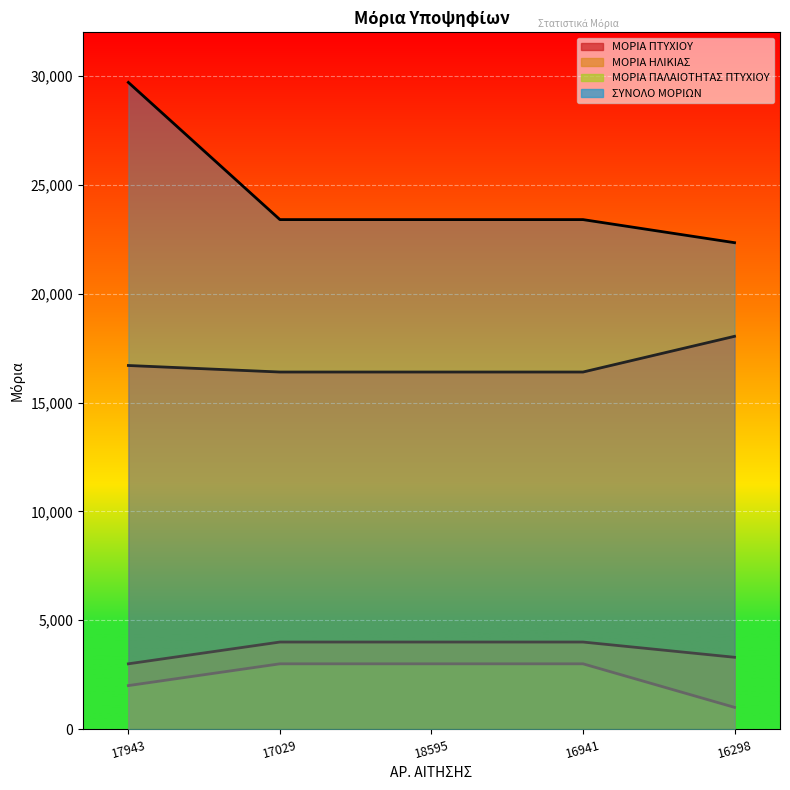

What position from the left is 17029?

2